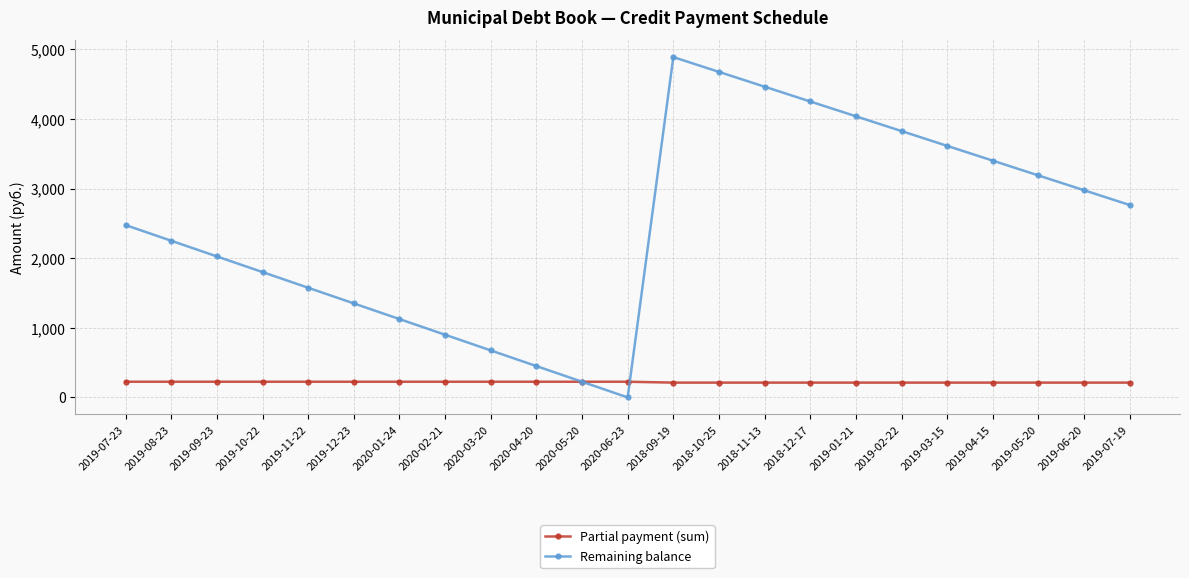

Is the value of Remaining balance at 2019-07-23 greater than the value of Partial payment (sum) at 2020-05-20?

Yes